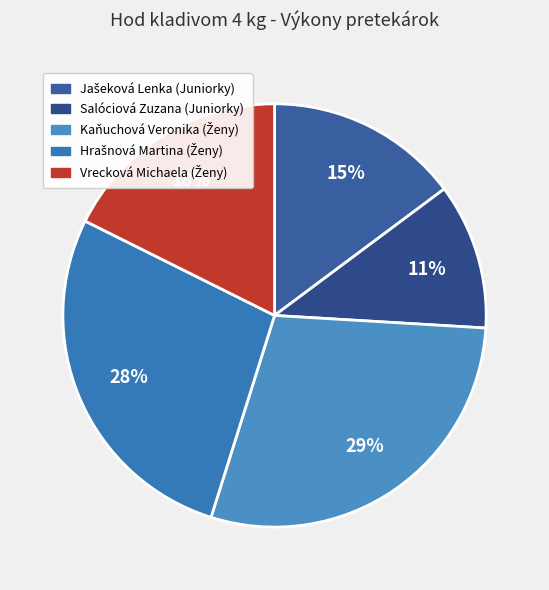

To the nearest percent, what percentage of the pie is Jašeková Lenka (Juniorky)?

15%